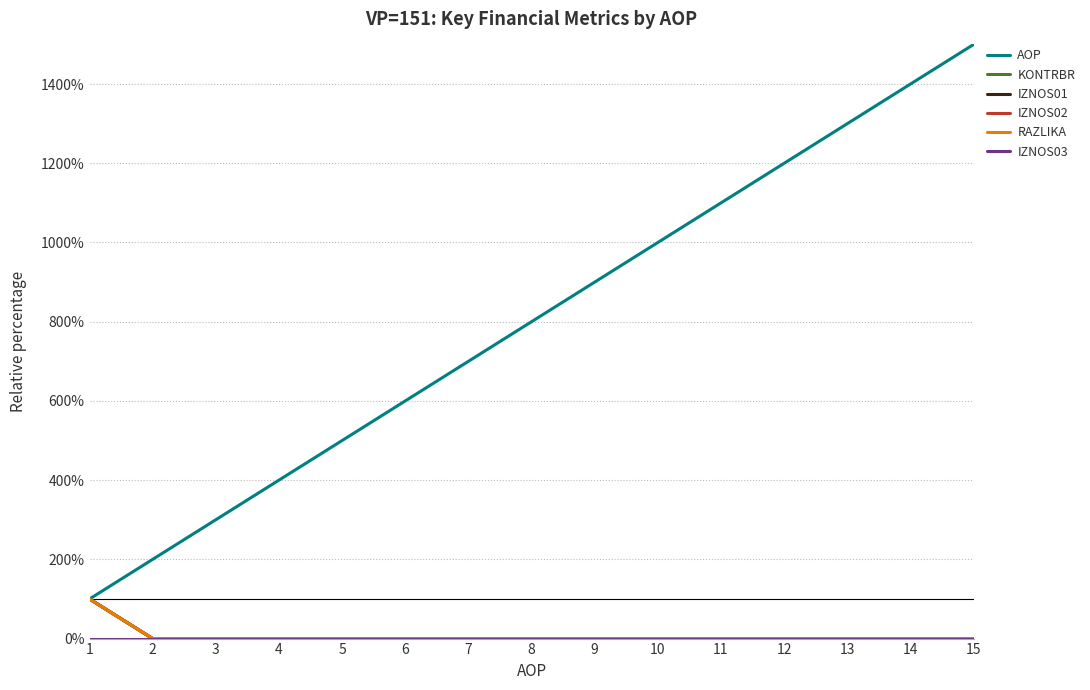

At how many categories does at least one series exceed 670?

9